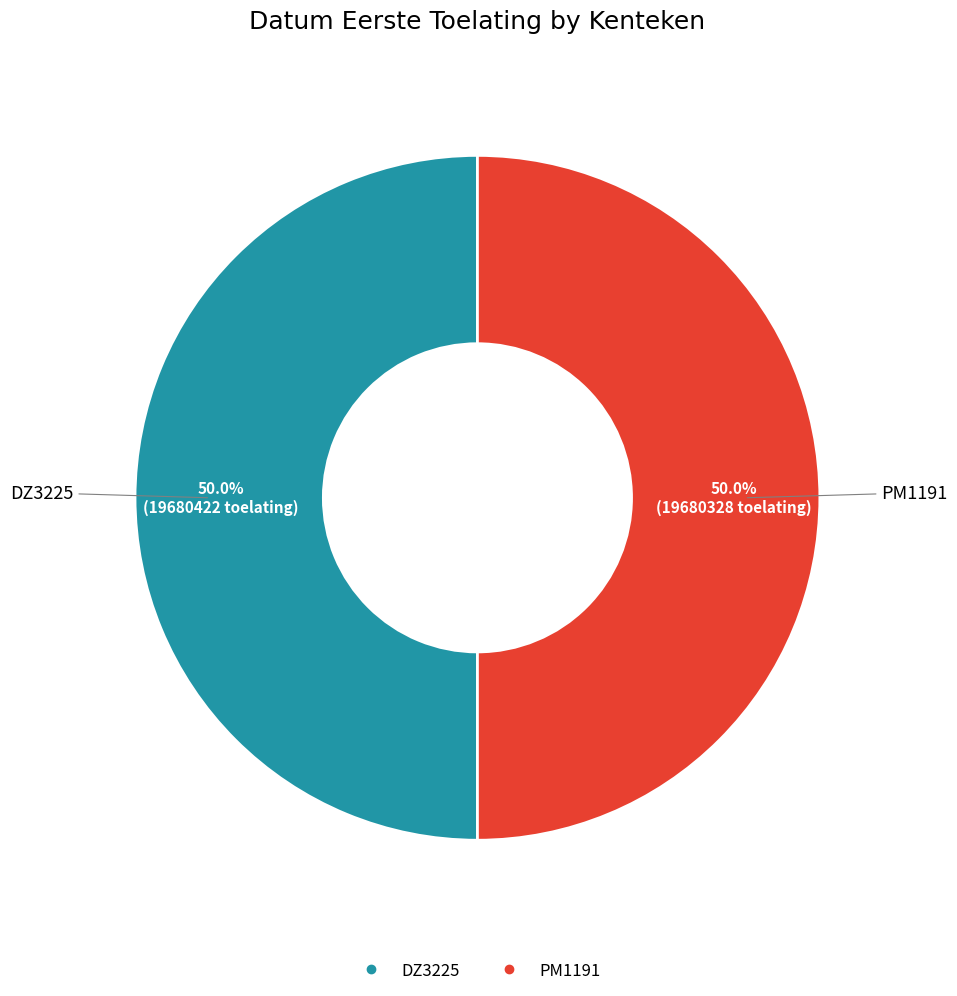

What is the total percentage of PM1191 and DZ3225?

100.0%